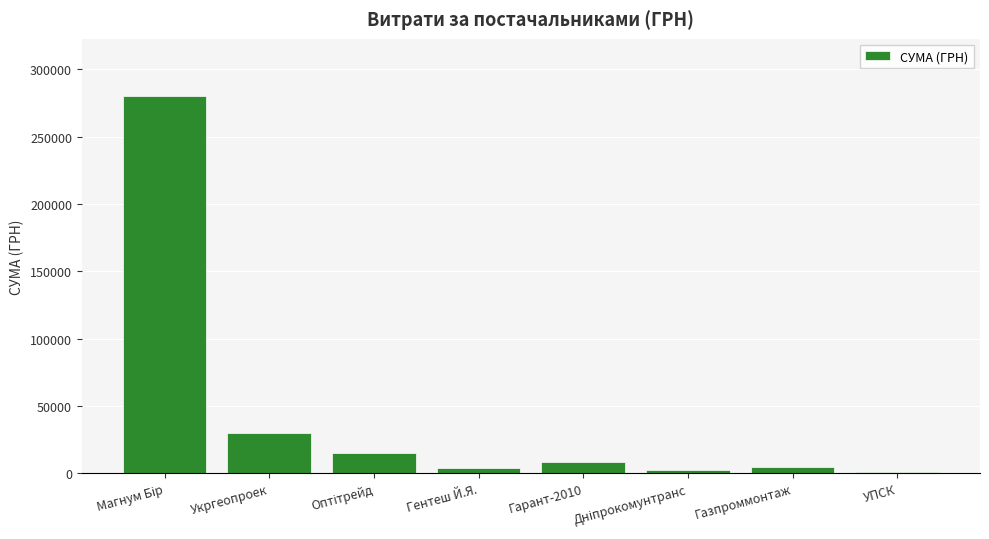

At which label is the value closest to 140778?

Укргеопроек